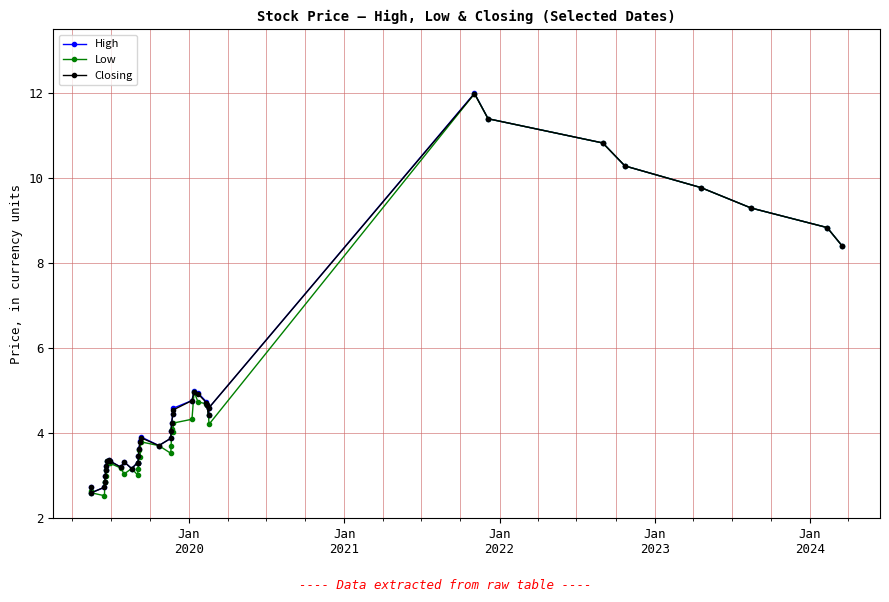

True or false: High has more than 0 points higher than both neighbors.

True